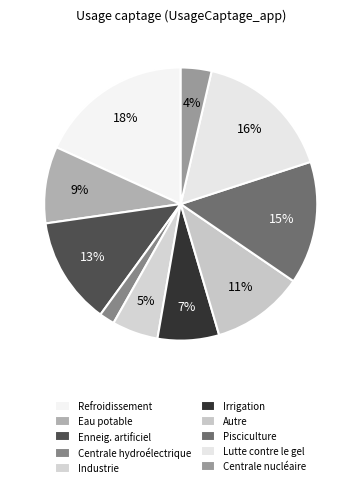

Between Autre and Eau potable, which is larger?

Autre